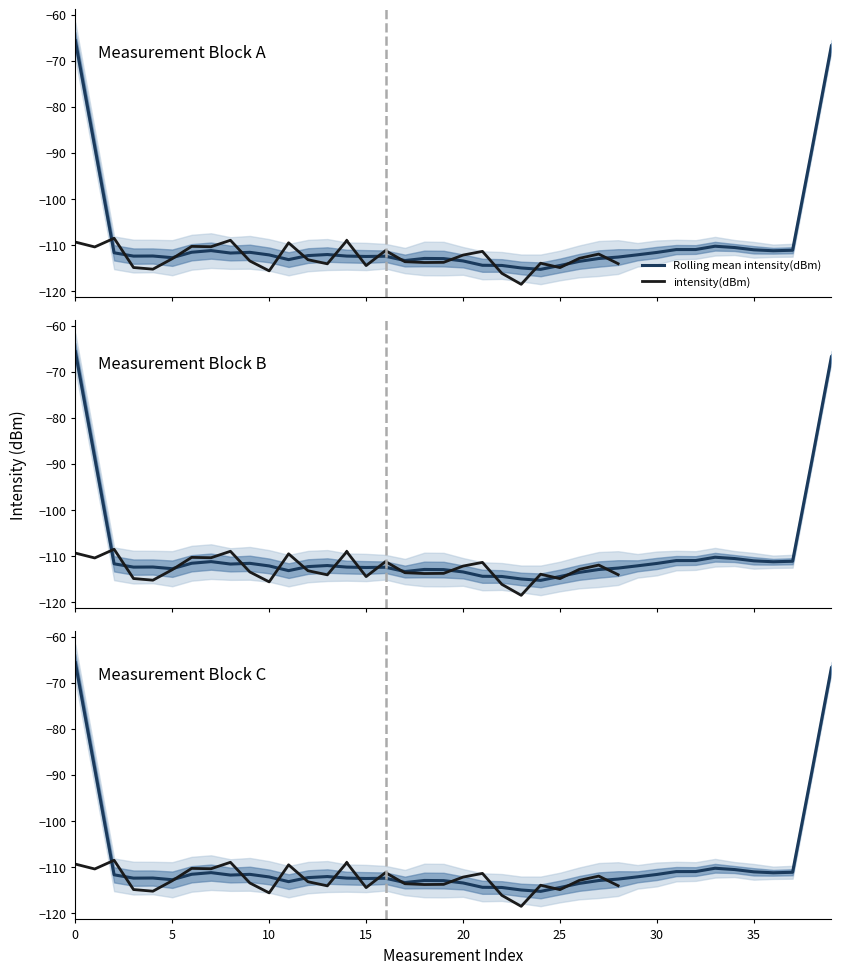

What is the difference between the maximum and minimum values in the intensity(dBm) series?

10.0